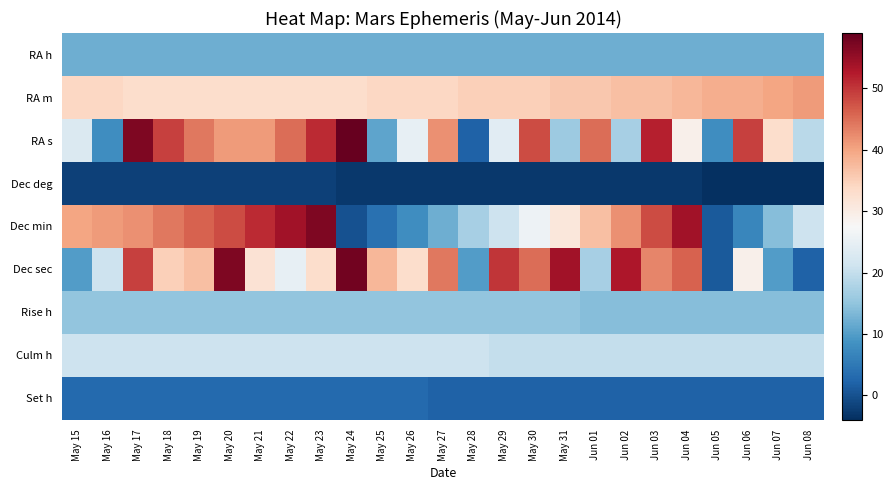

Count the number of data series in this chart.

9